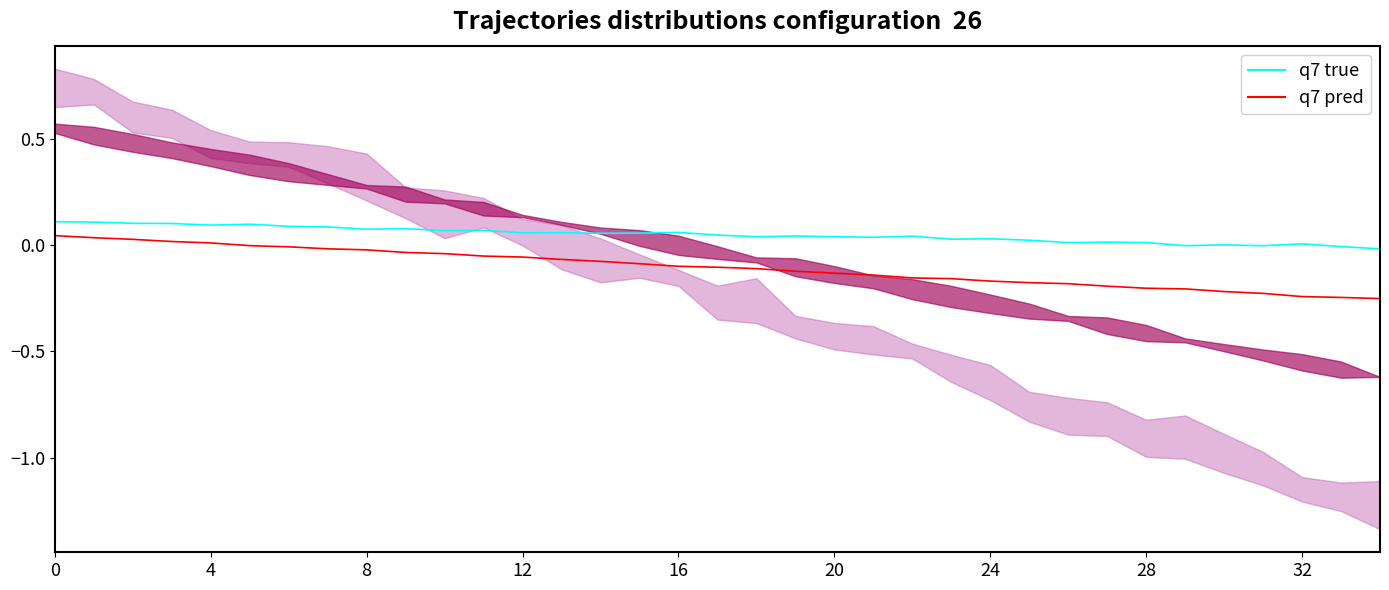

True or false: q7 pred and q7 true cross at least once.

False